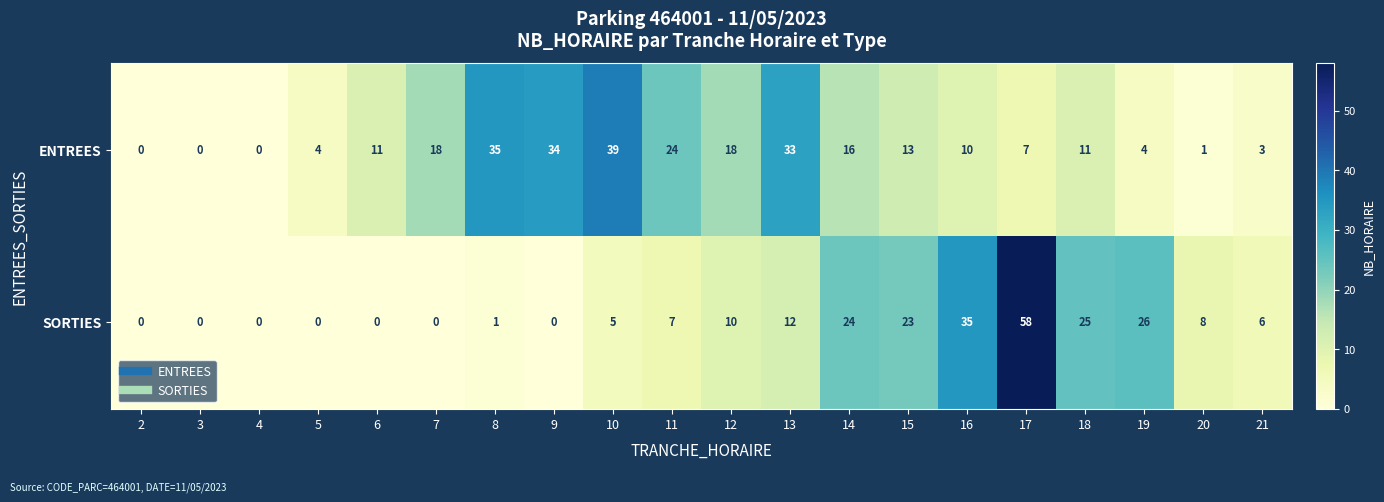

What is the difference between the maximum and minimum values in the SORTIES series?

58